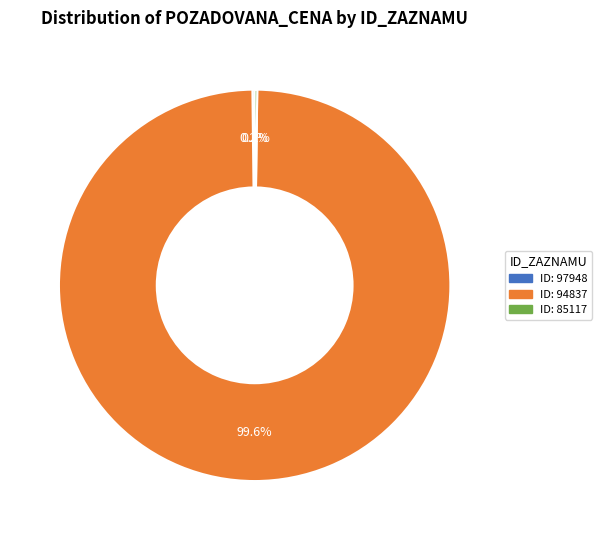

Does any single category account for the majority?

Yes